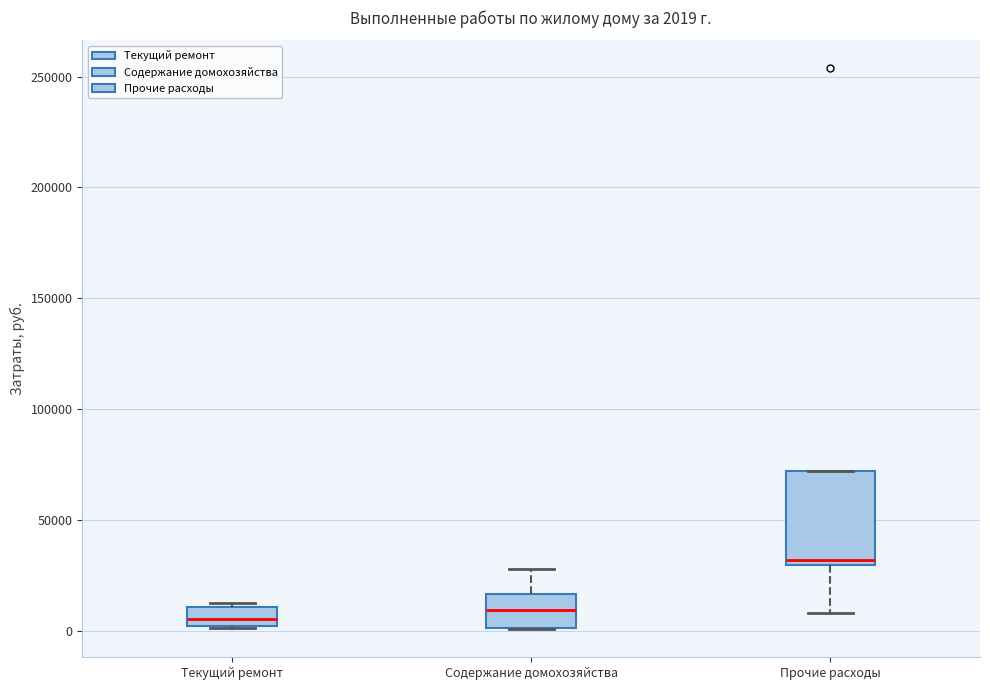

Comparing the boxes themselves (not the whiskers), which one is the tallest?

Прочие расходы